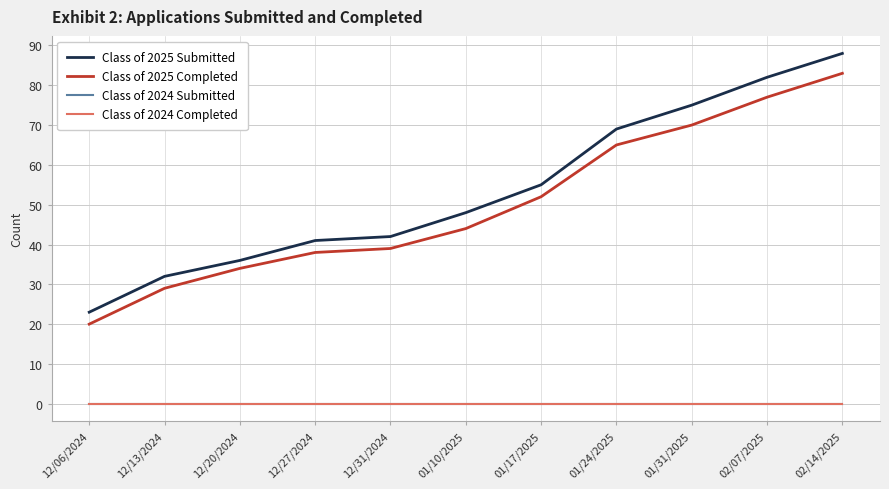

Rank the series by their maximum value, from highest to lowest.

Class of 2025 Submitted, Class of 2025 Completed, Class of 2024 Submitted, Class of 2024 Completed